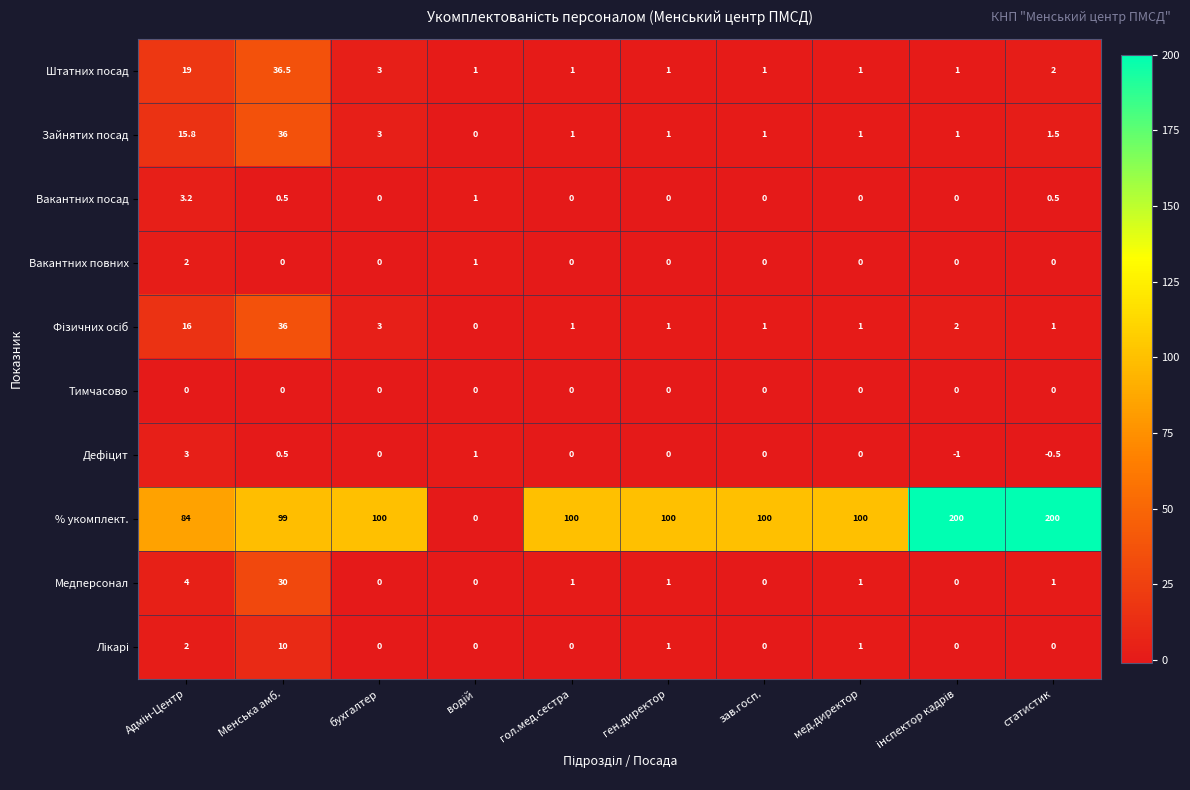

Is it true that Вакантних повних equals 0.8 at статистик?

False